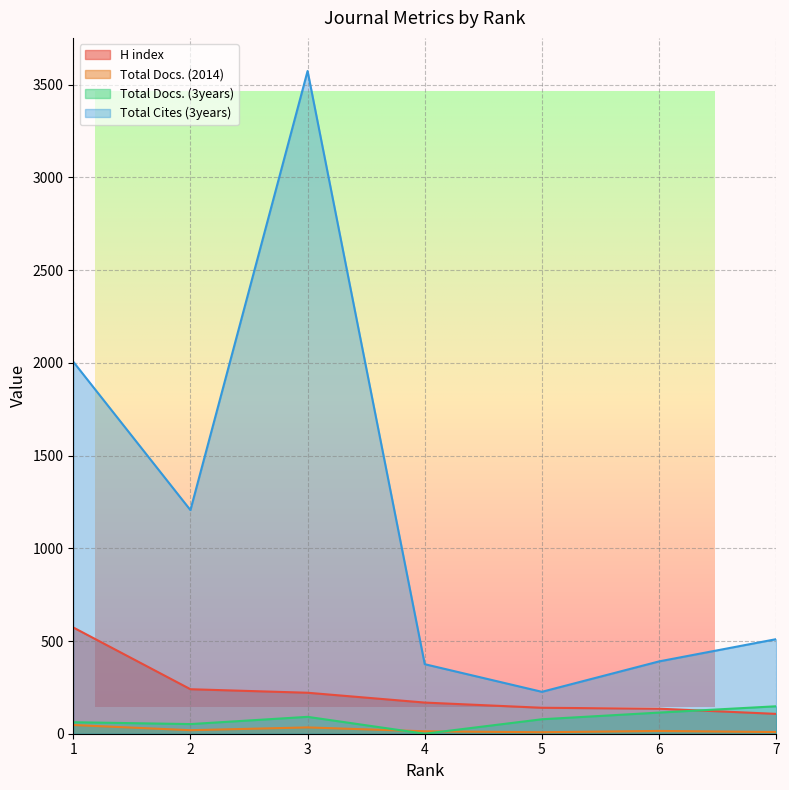

At which category does Total Docs. (3years) reach its first local peak?

3